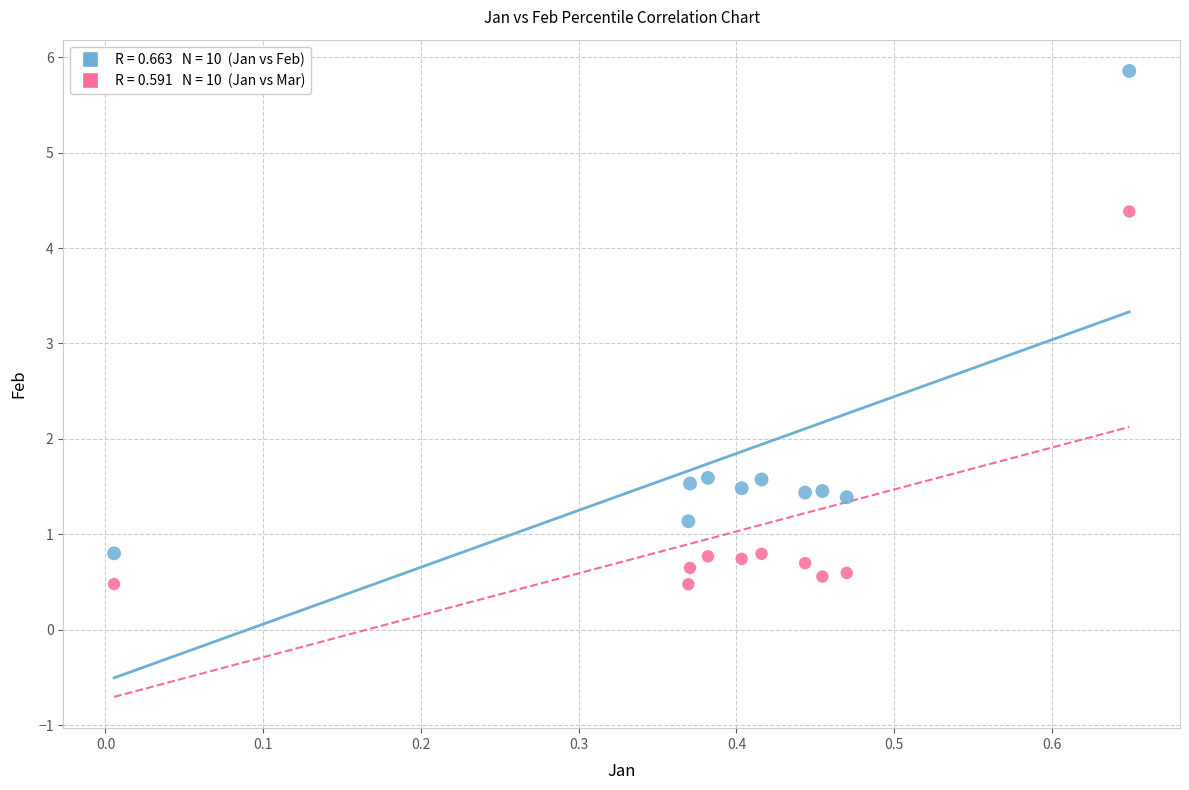

Across all data points, what is the range of X values (max minus min)?

0.6